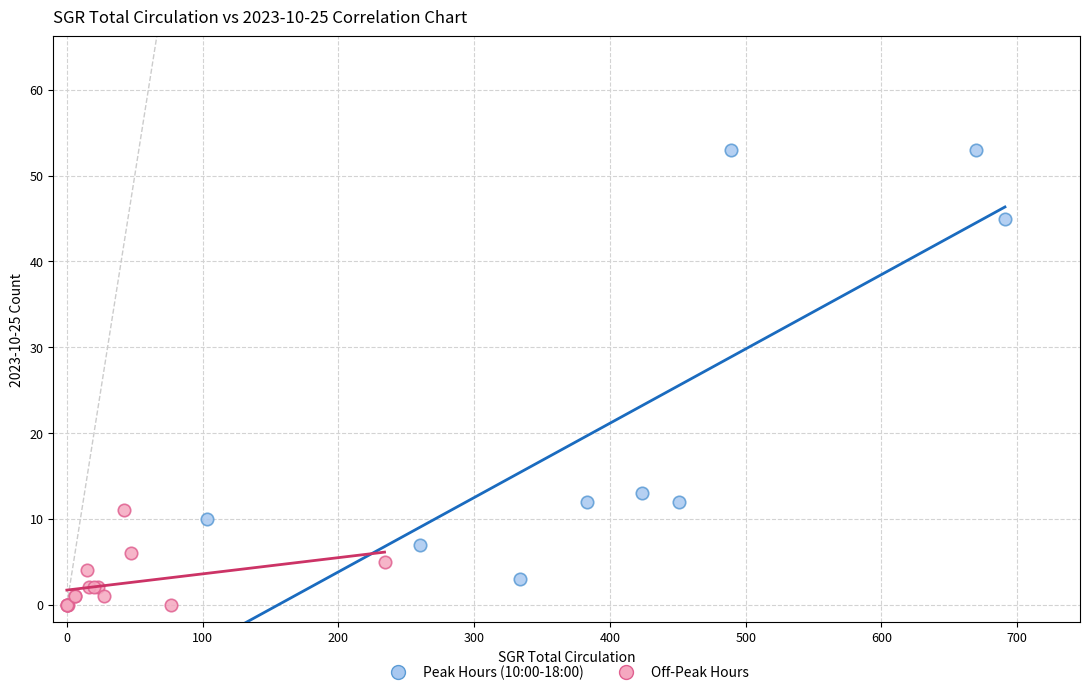

Which series reaches the maximum Y coordinate?

Peak Hours (10:00-18:00)